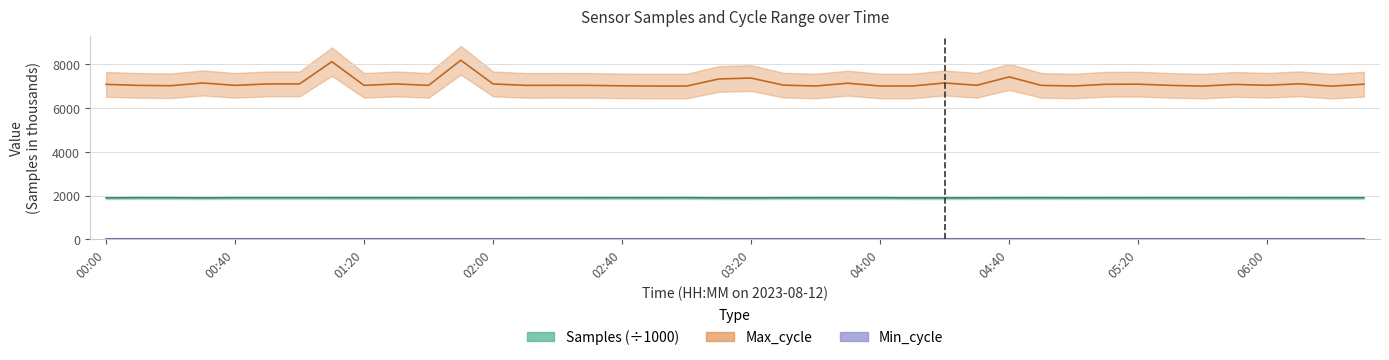

Which series changed the most between 01:00 and 02:10?

Max_cycle